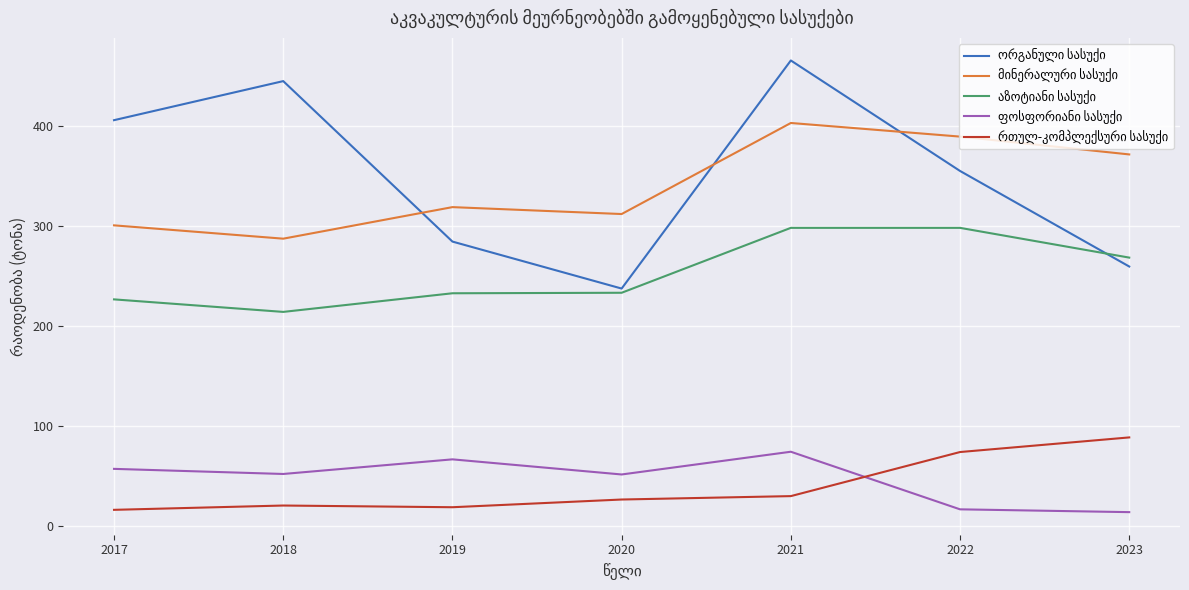

What is the maximum value shown in the chart?

465.1